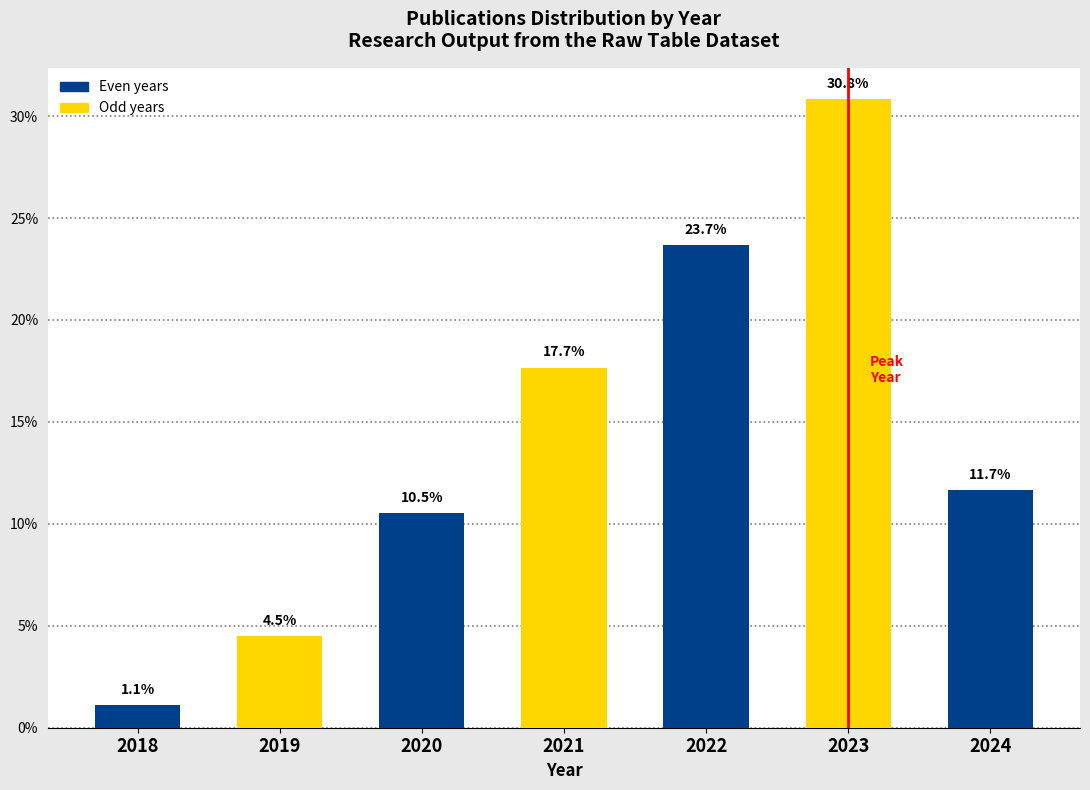

Reading left to right, what are all the values shown in this chart?

2018=1.1	2019=4.5	2020=10.5	2021=17.7	2022=23.7	2023=30.8	2024=11.7